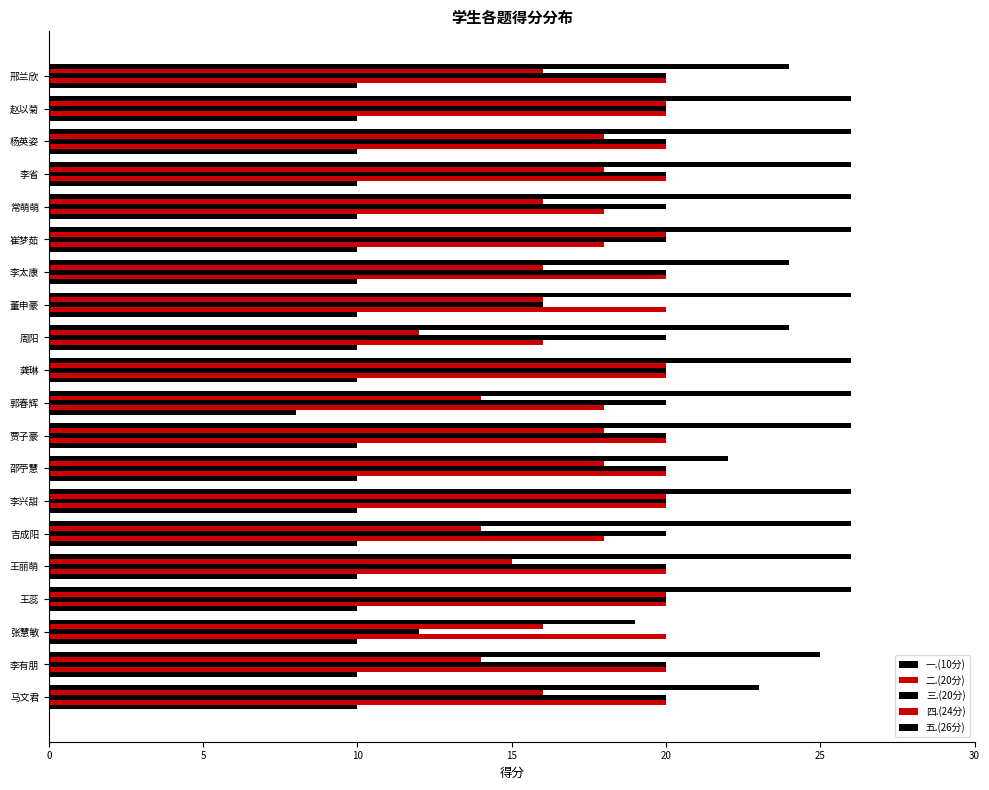

How many data points does each series have?

20